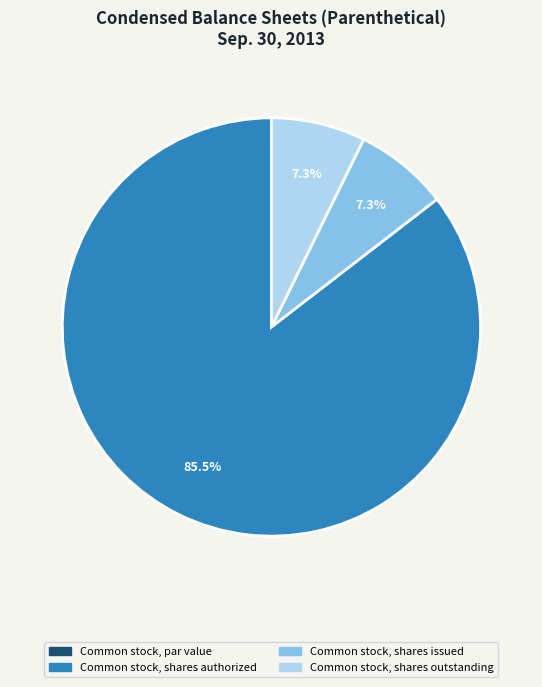

What is the largest slice in the pie chart?

Common stock, shares authorized